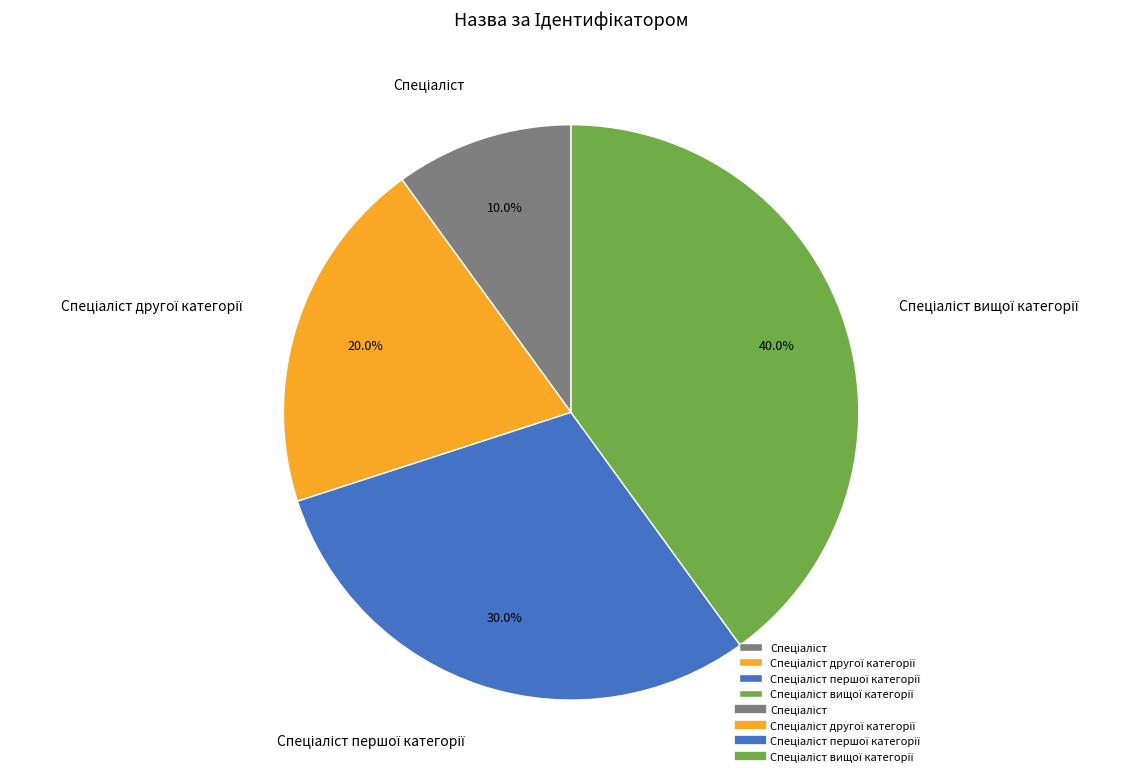

Does any single category account for the majority?

No